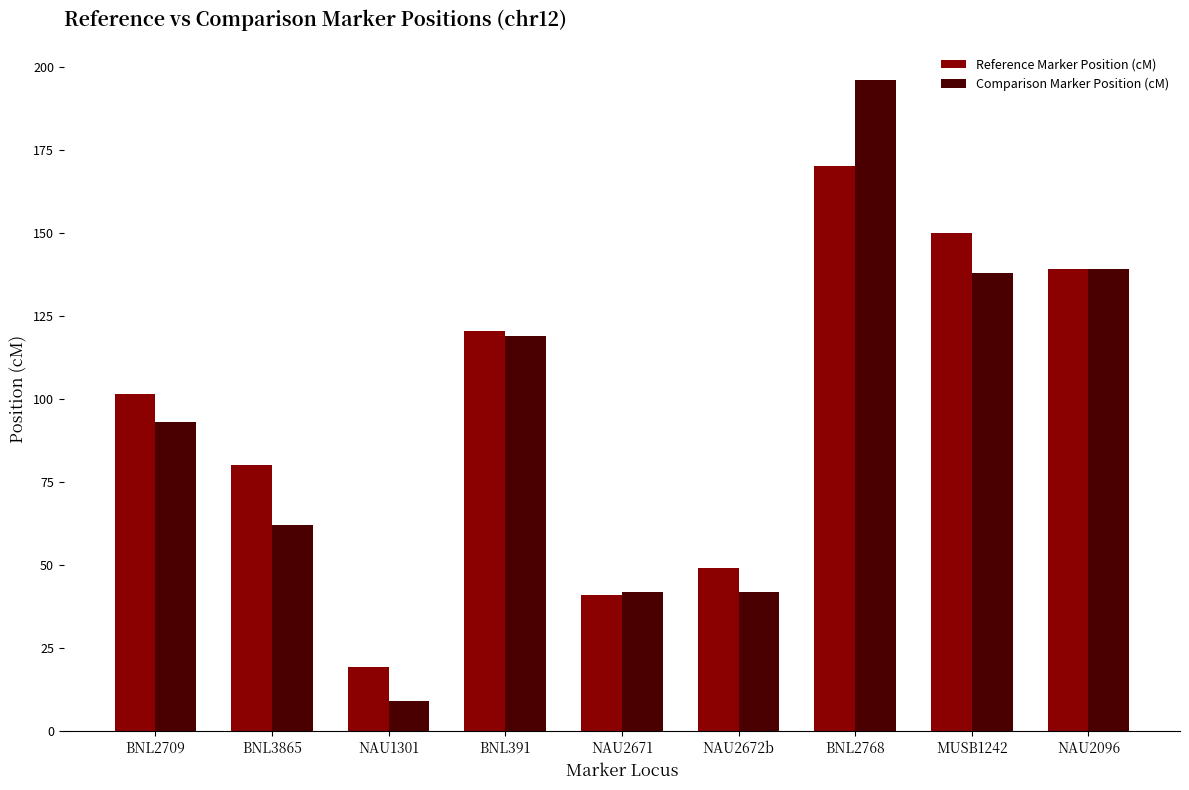

Which category has the lowest value in the Reference Marker Position (cM) series?

NAU1301